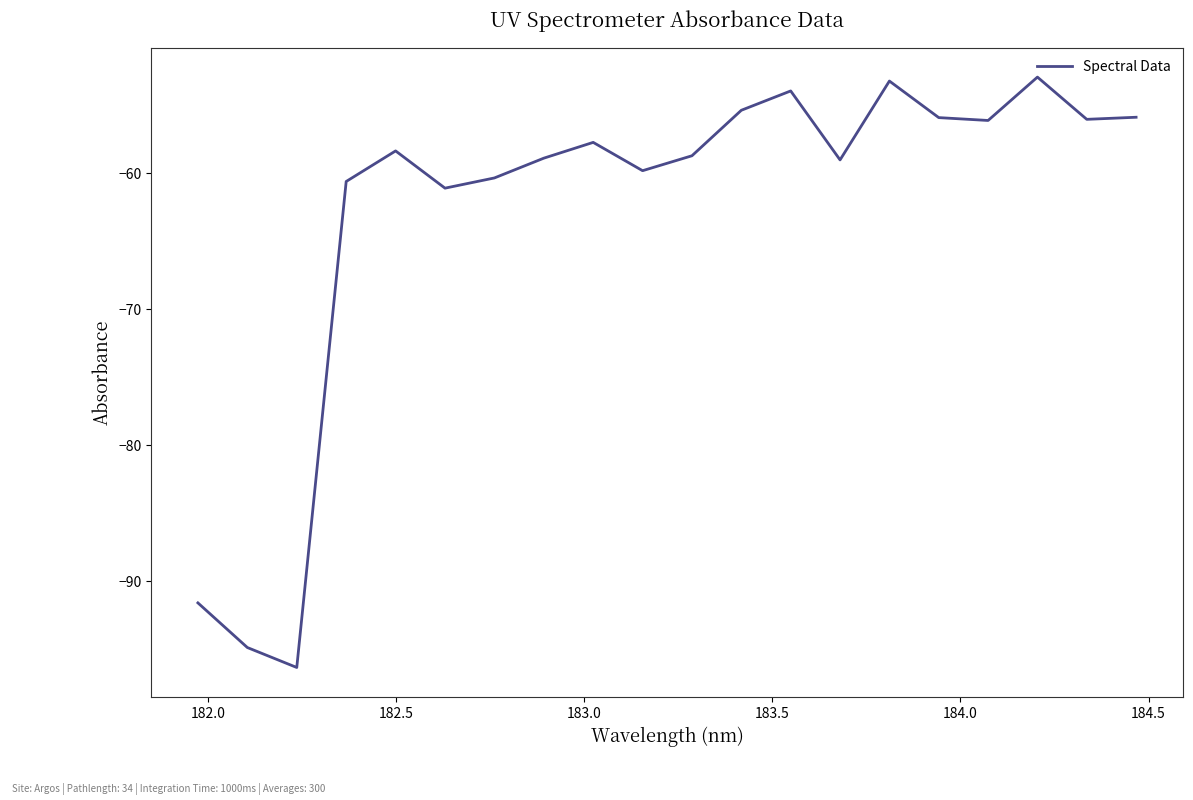

What is the maximum value shown in the chart?

-53.0